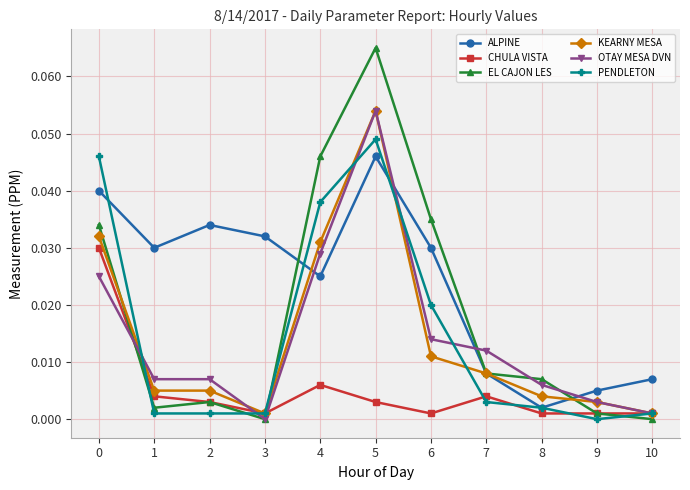

At how many categories does at least one series exceed 0?

11